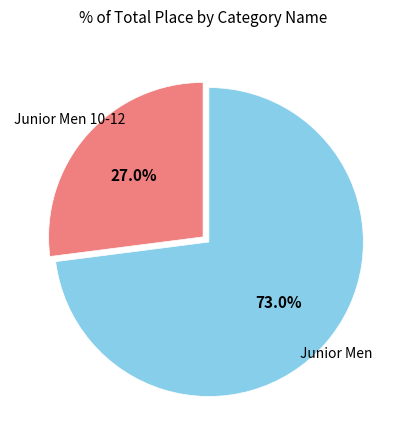

Rank the categories by value from highest to lowest.

Junior Men, Junior Men 10-12